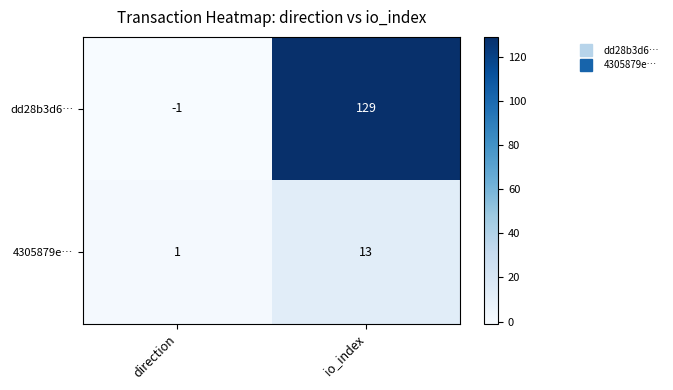

Rank the series at io_index from highest to lowest value.

dd28b3d6…, 4305879e…